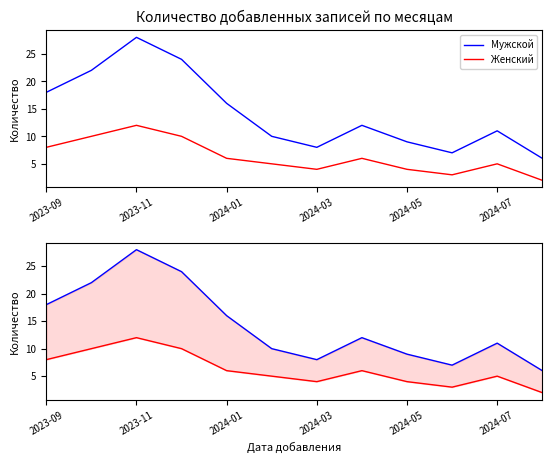

Which has a higher value, 2024-05 or 2023-11?

2023-11